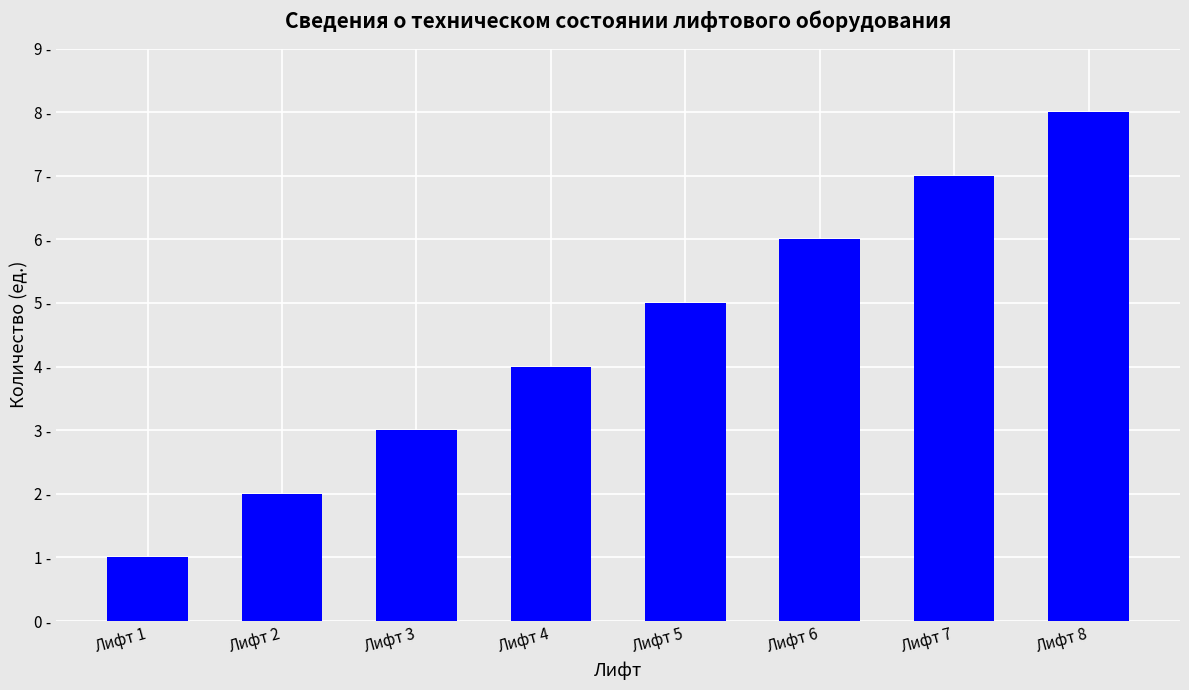

Which has a higher value, Лифт 1 or Лифт 4?

Лифт 4